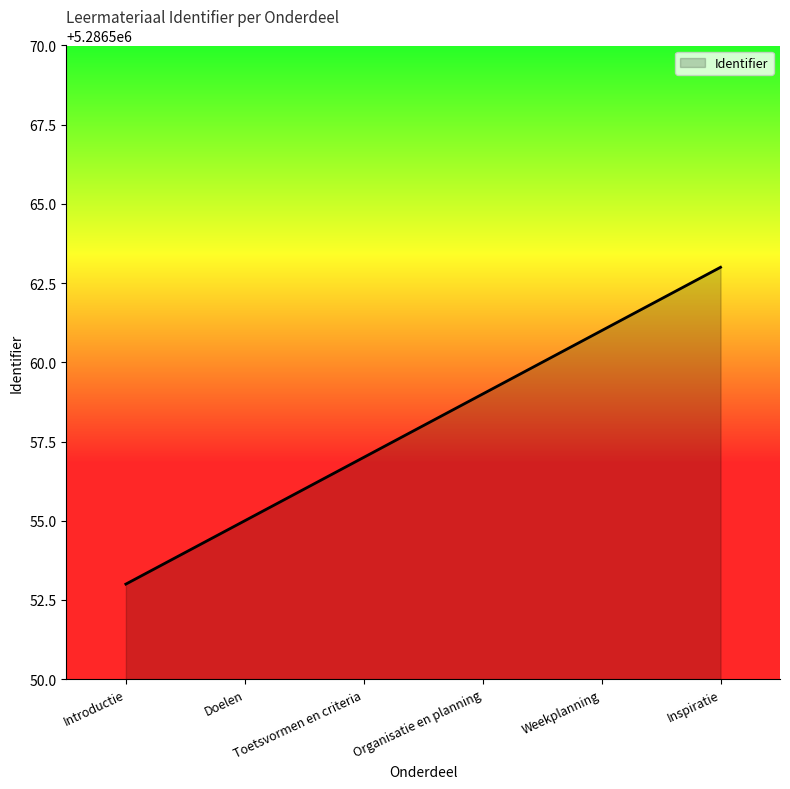

What is the difference between the maximum and minimum values?

10